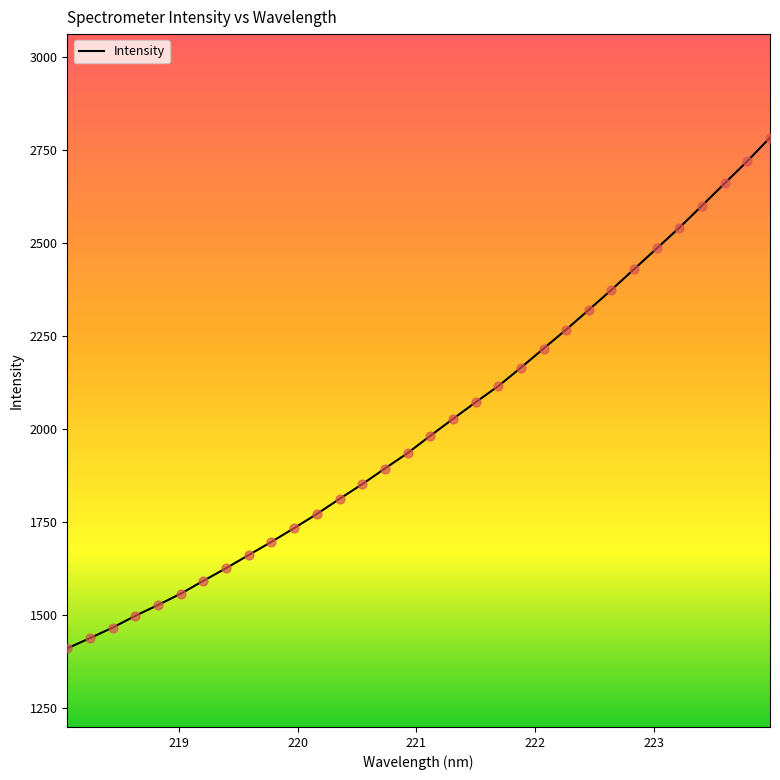

What is the difference between the maximum and minimum values?

1373.8